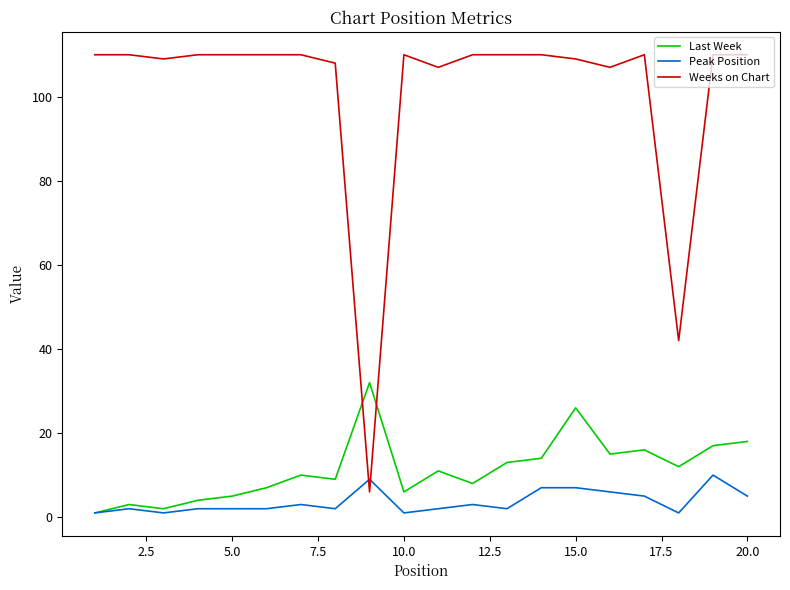

Reading left to right, extract all data points from this chart.

Last Week: 1	3	2	4	5	7	10	9	32	6	11	8	13	14	26	15	16	12	17	18
Peak Position: 1	2	1	2	2	2	3	2	9	1	2	3	2	7	7	6	5	1	10	5
Weeks on Chart: 110	110	109	110	110	110	110	108	6	110	107	110	110	110	109	107	110	42	110	110